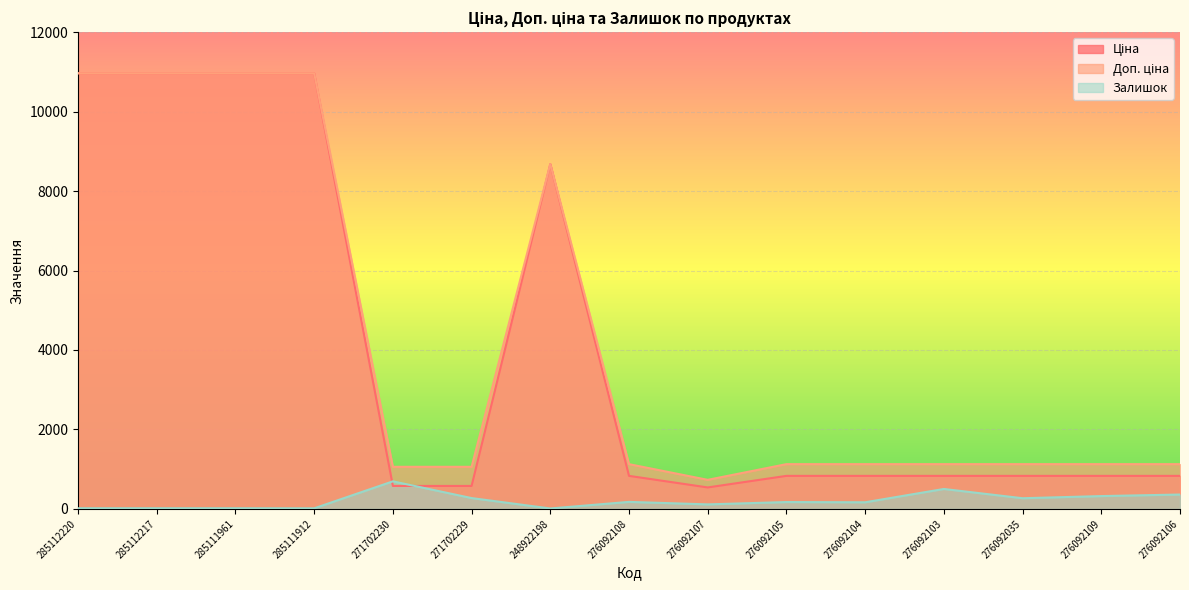

Rank the series at 285111912 from highest to lowest value.

Ціна, Доп. ціна, Залишок